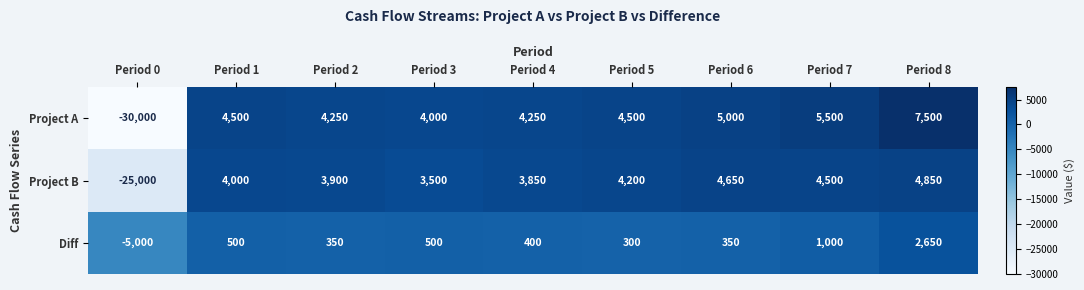

What is the minimum value shown in the chart?

-30000